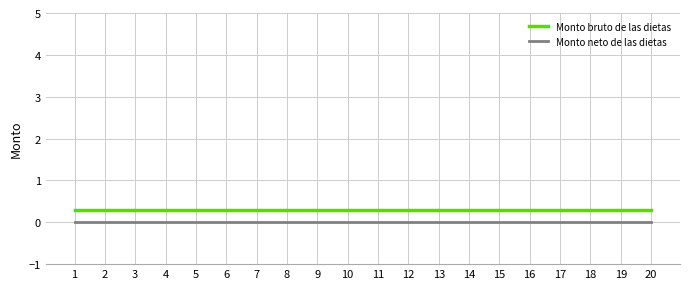

What are all the series names shown in the legend?

Monto bruto de las dietas, Monto neto de las dietas